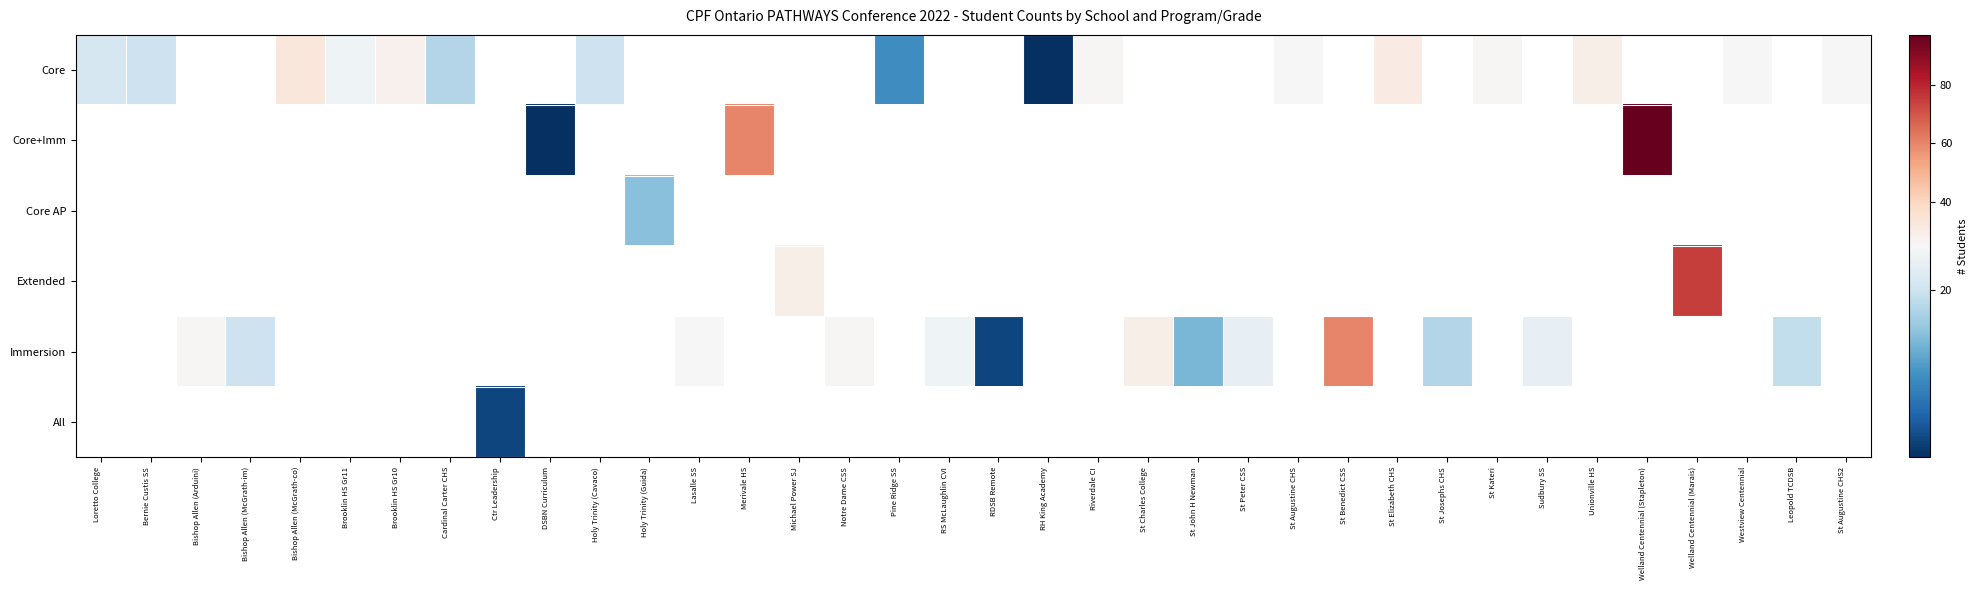

Which series has the widest spread of values?

Core